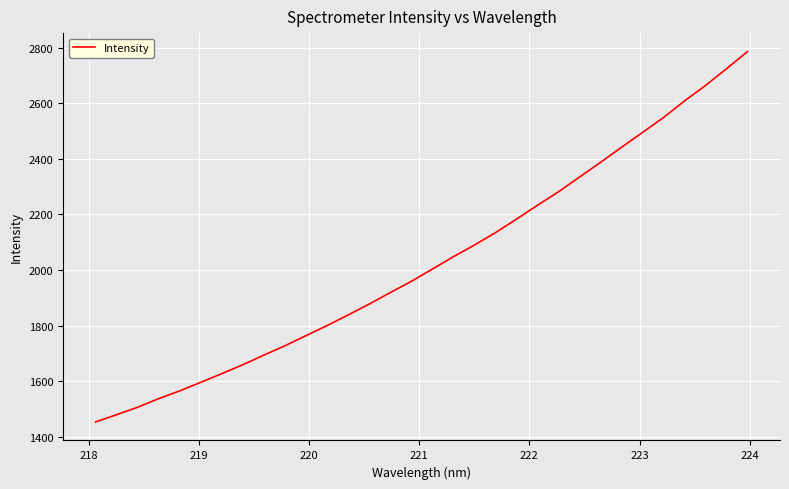

What is the difference between the maximum and minimum values?

1330.6